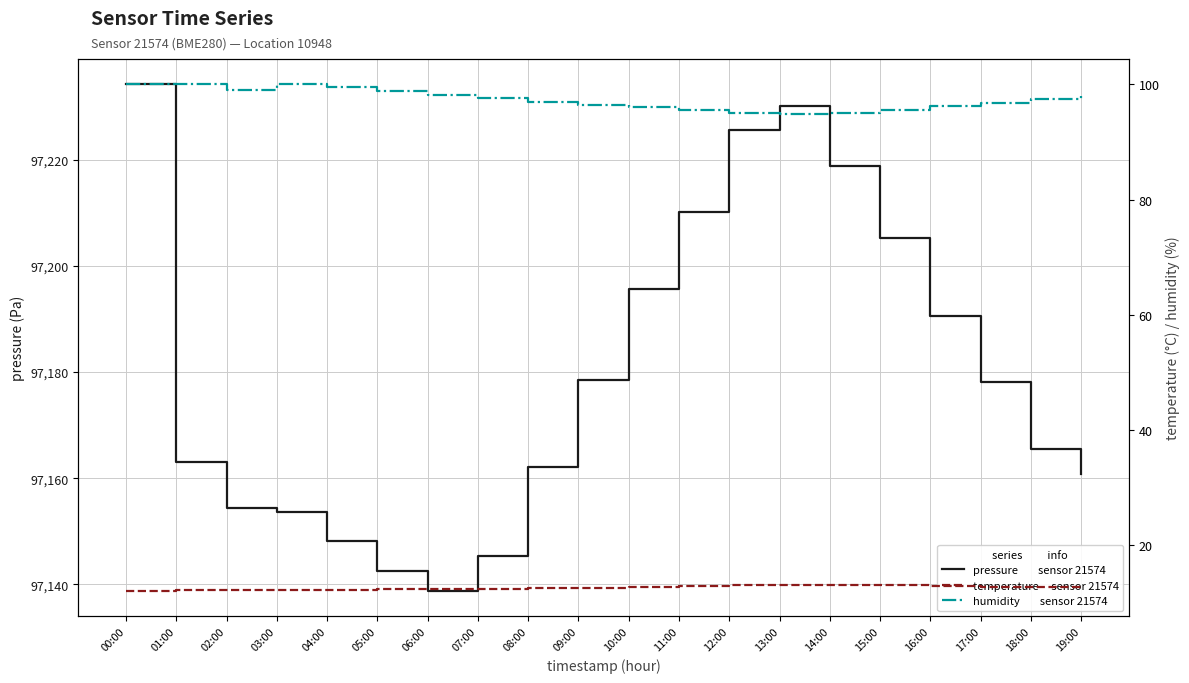

True or false: pressure and humidity cross at least once.

False